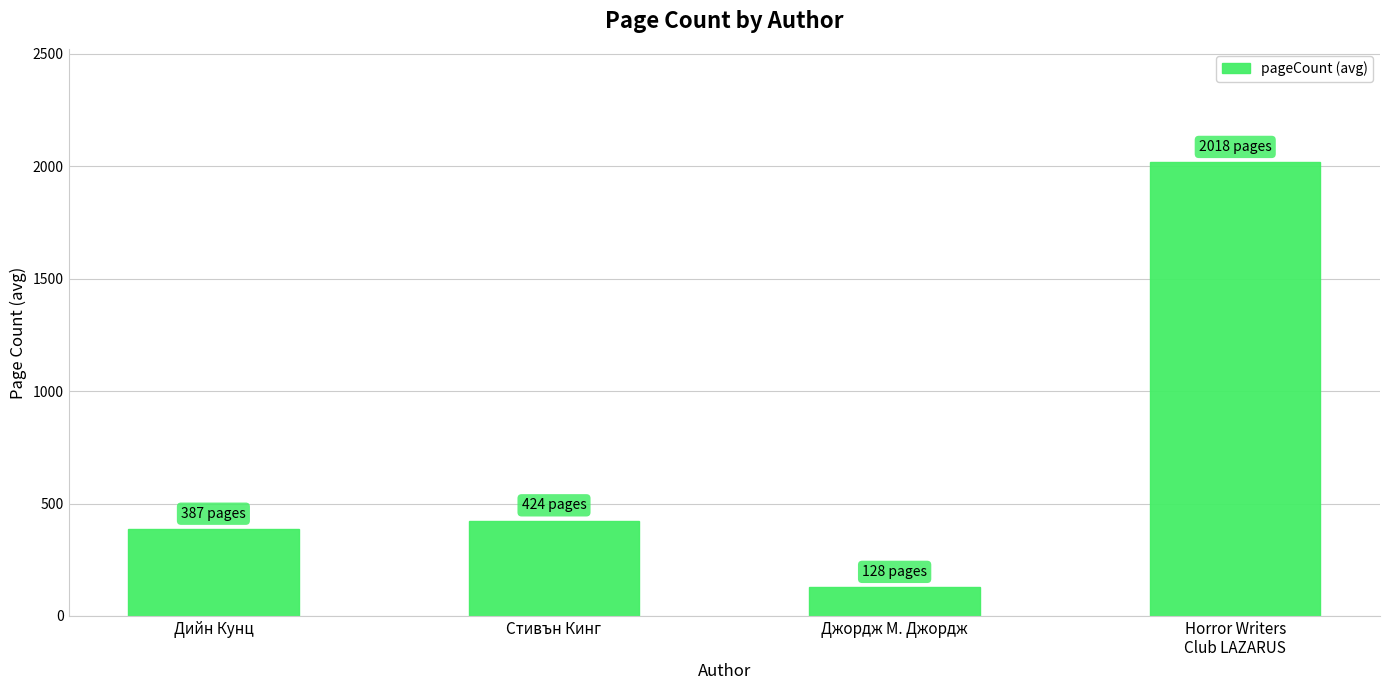

What is the change in value from Дийн Кунц to Джордж М. Джордж?

-258.7